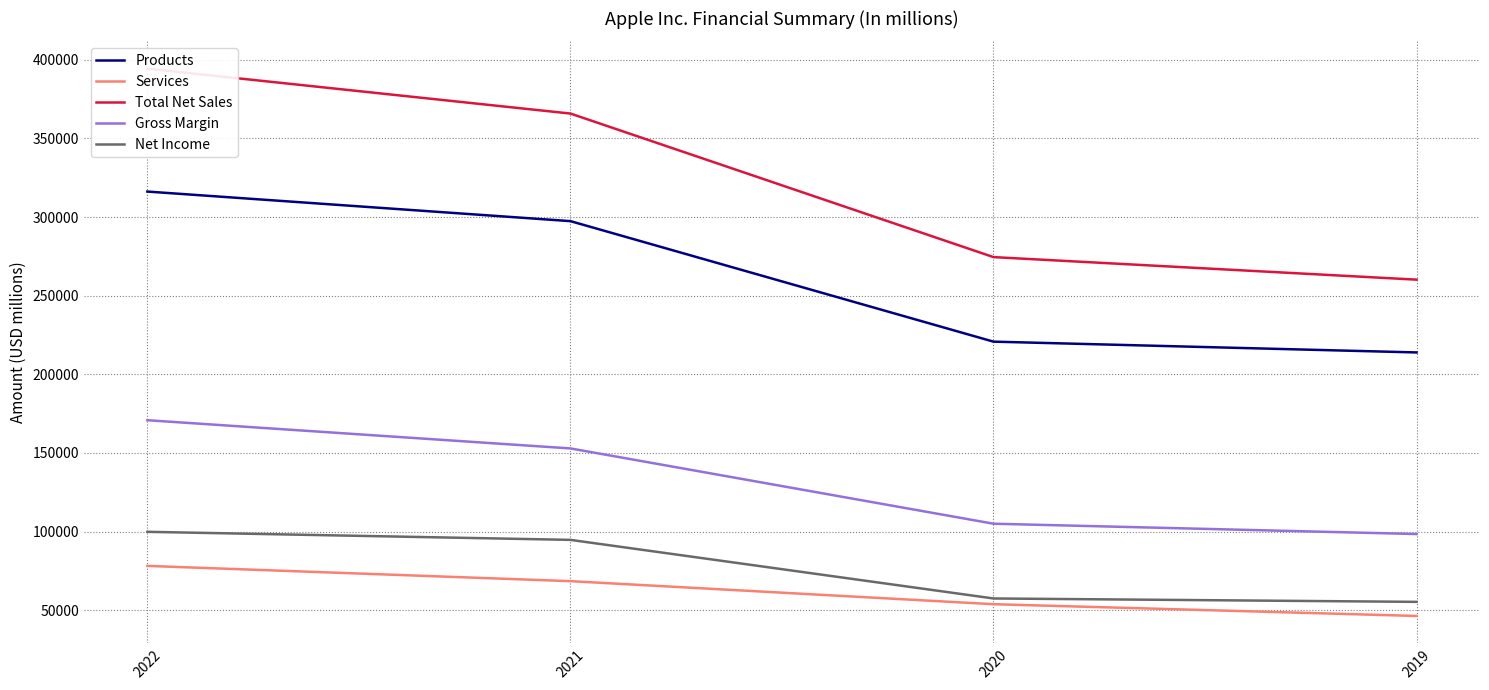

True or false: Products and Net Income intersect in this chart.

False